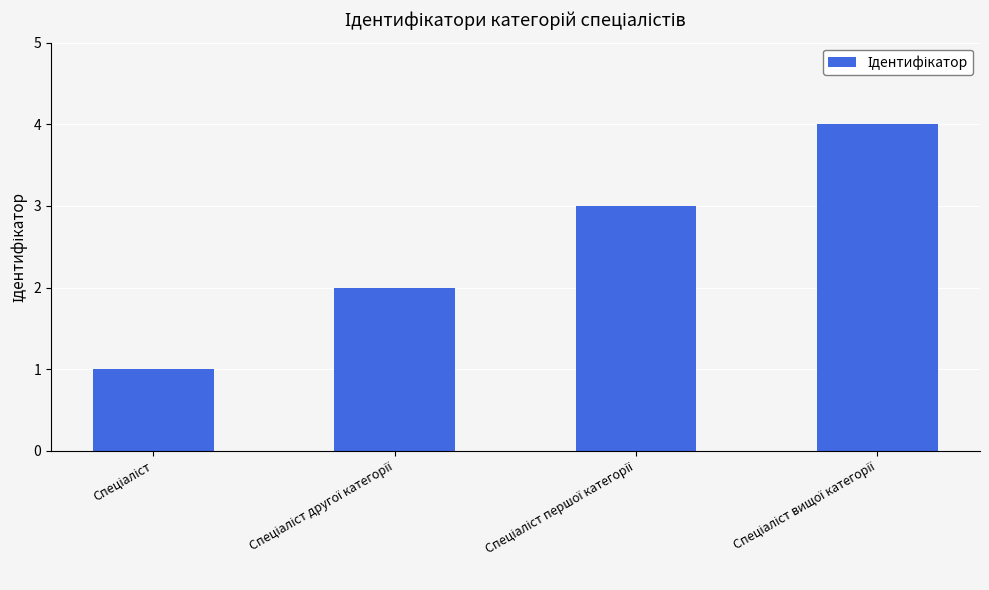

What is the maximum value shown in the chart?

4